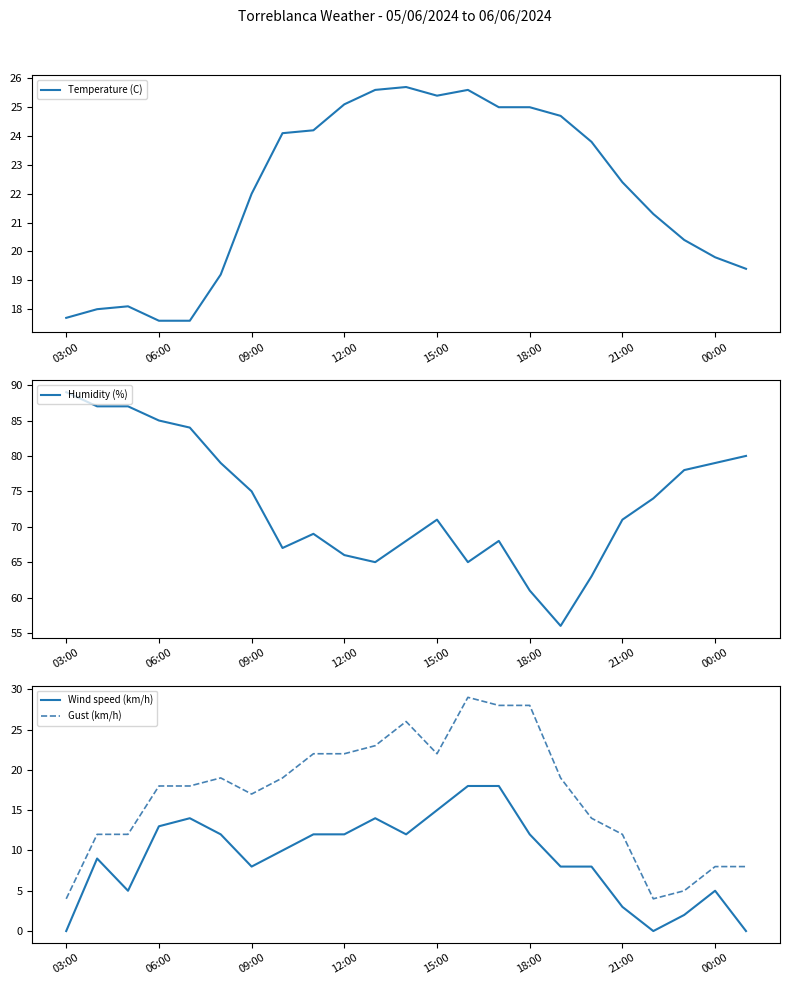

What is the value of the Humidity (%) point at the 20th from the left?

74.0